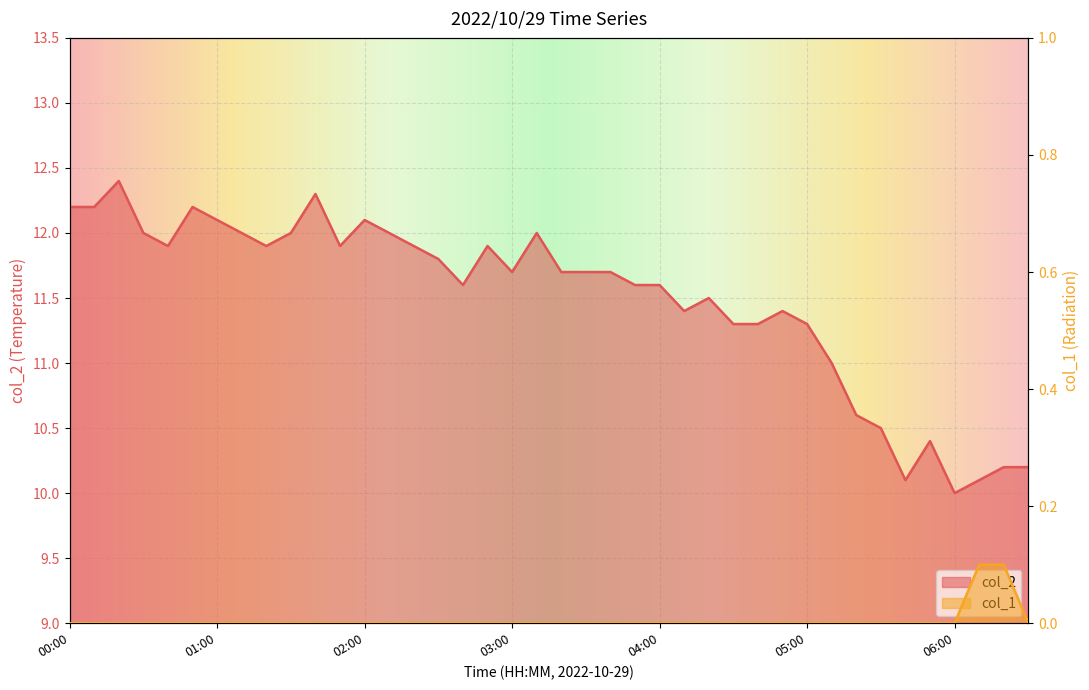

True or false: col_1 has more than 2 interior local peaks.

False